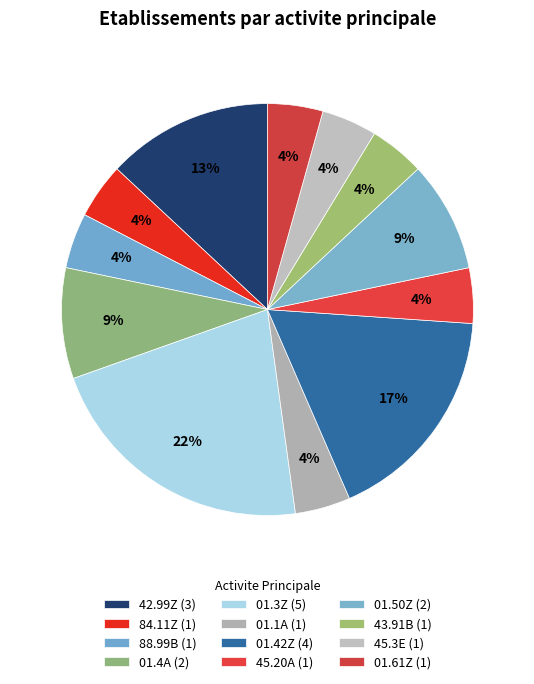

To the nearest percent, what portion does 84.11Z represent?

4%